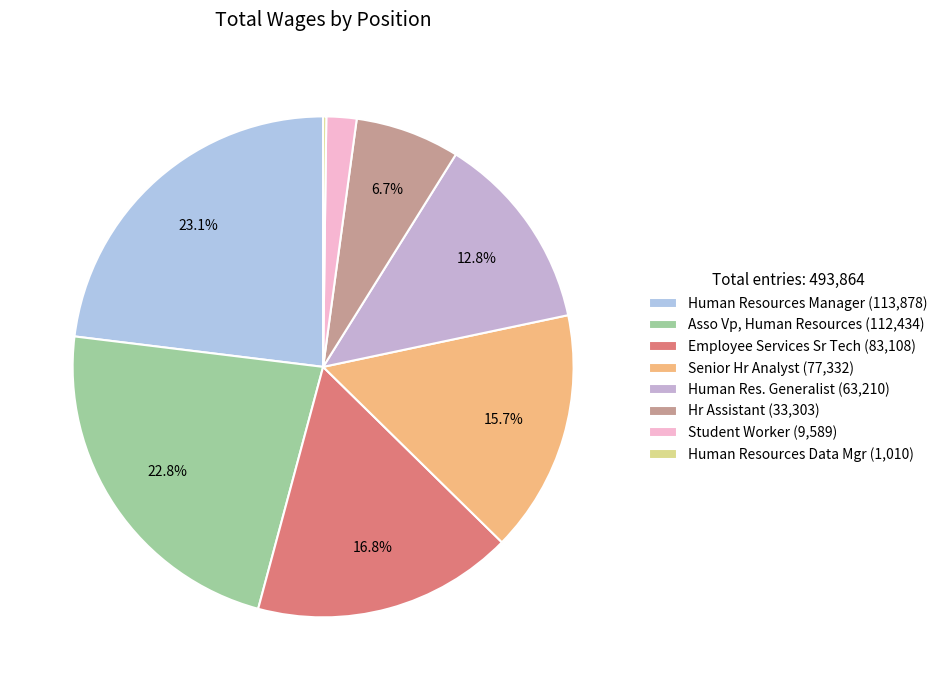

Which slice is the smallest?

Human Resources Data Mgr